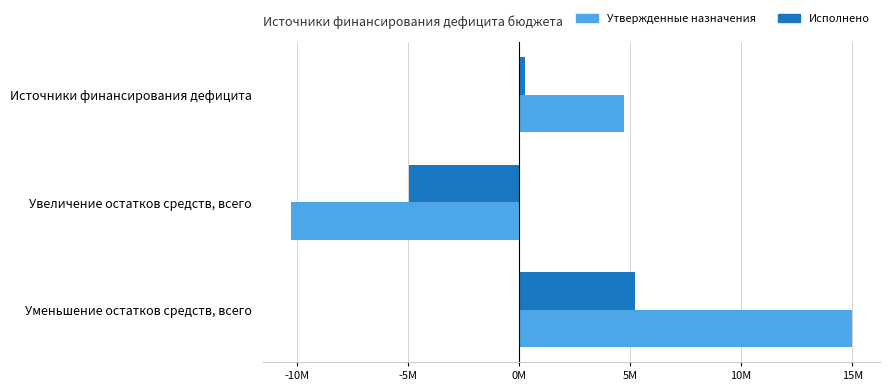

What are all the series names shown in the legend?

Утвержденные назначения, Исполнено